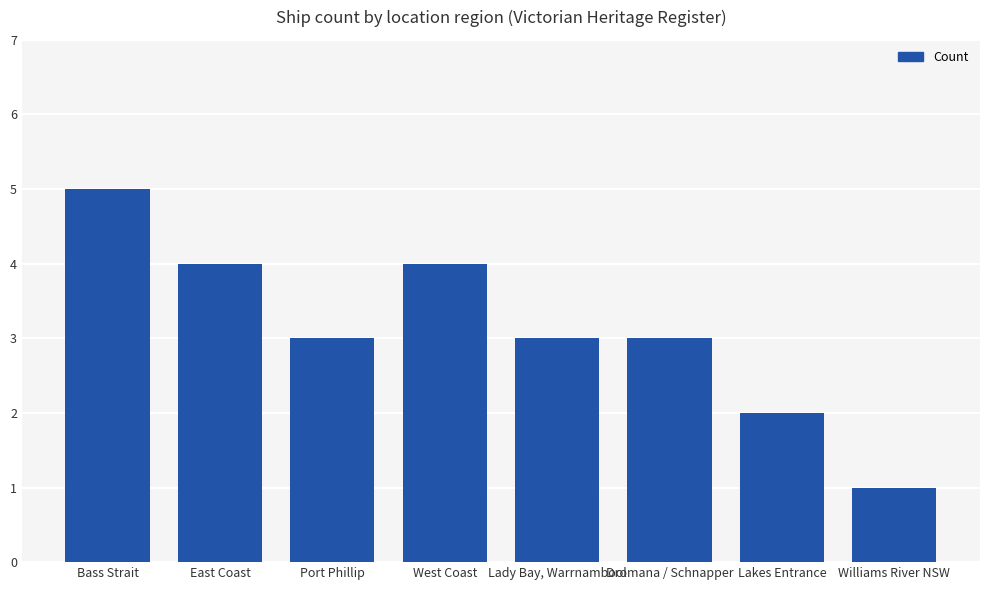

Which label corresponds to the largest value in the chart?

Bass Strait